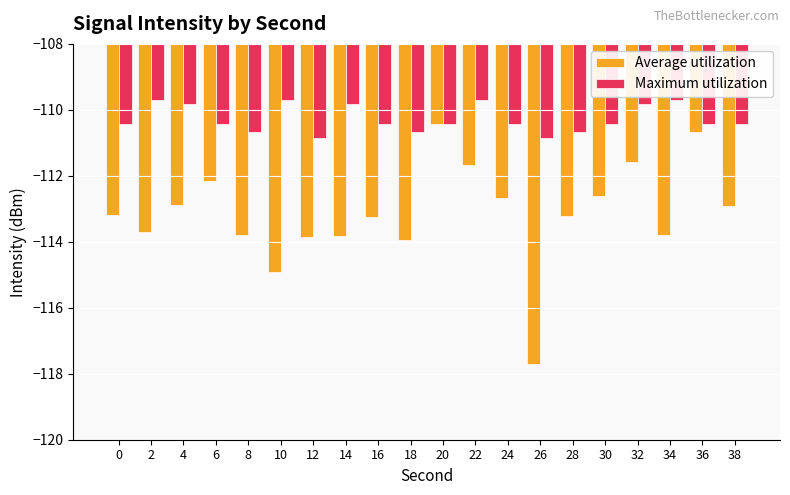

The Average utilization series shows -110.7 at 36. True or false?

True